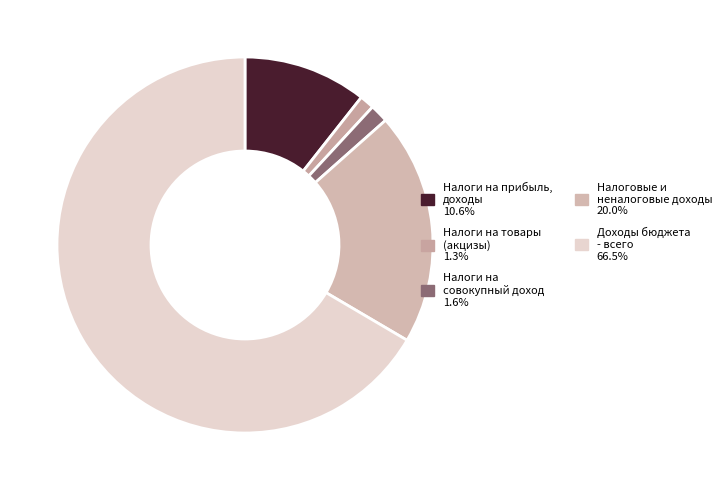

To the nearest percent, what is the average slice percentage?

20%